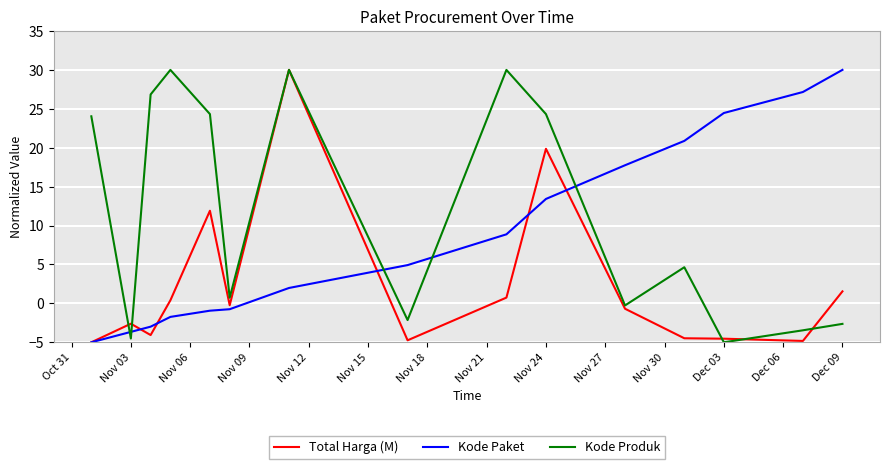

How many negative values does the Kode Paket series have?

6